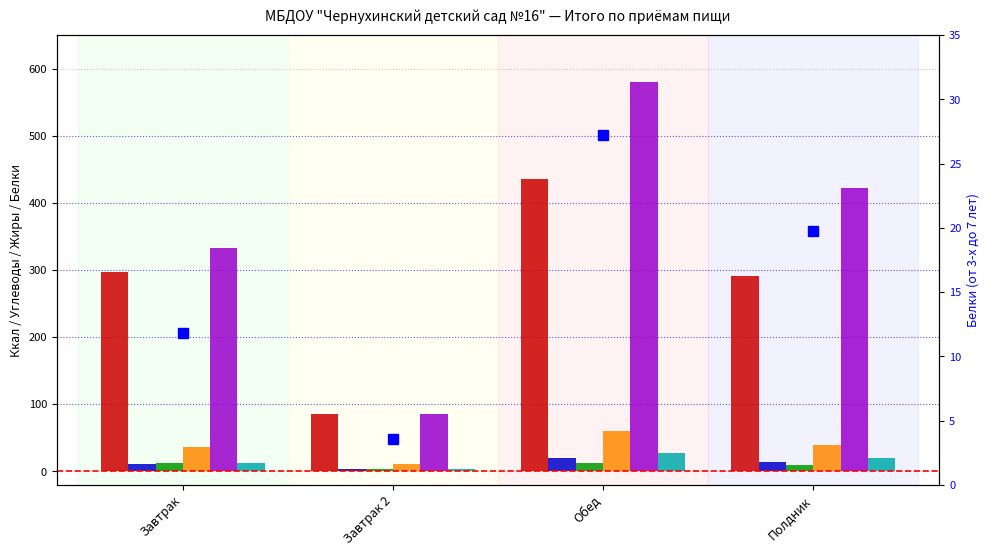

How many values in the Белки (до 3-х лет) series are below 13?

2